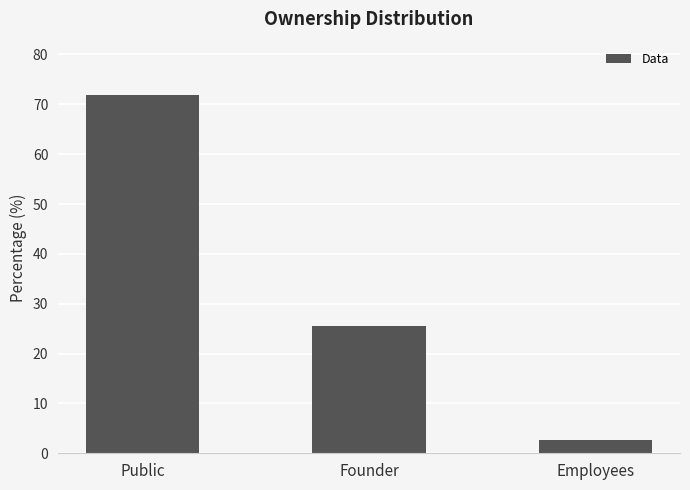

True or false: the data shows 2.7 at Employees.

True